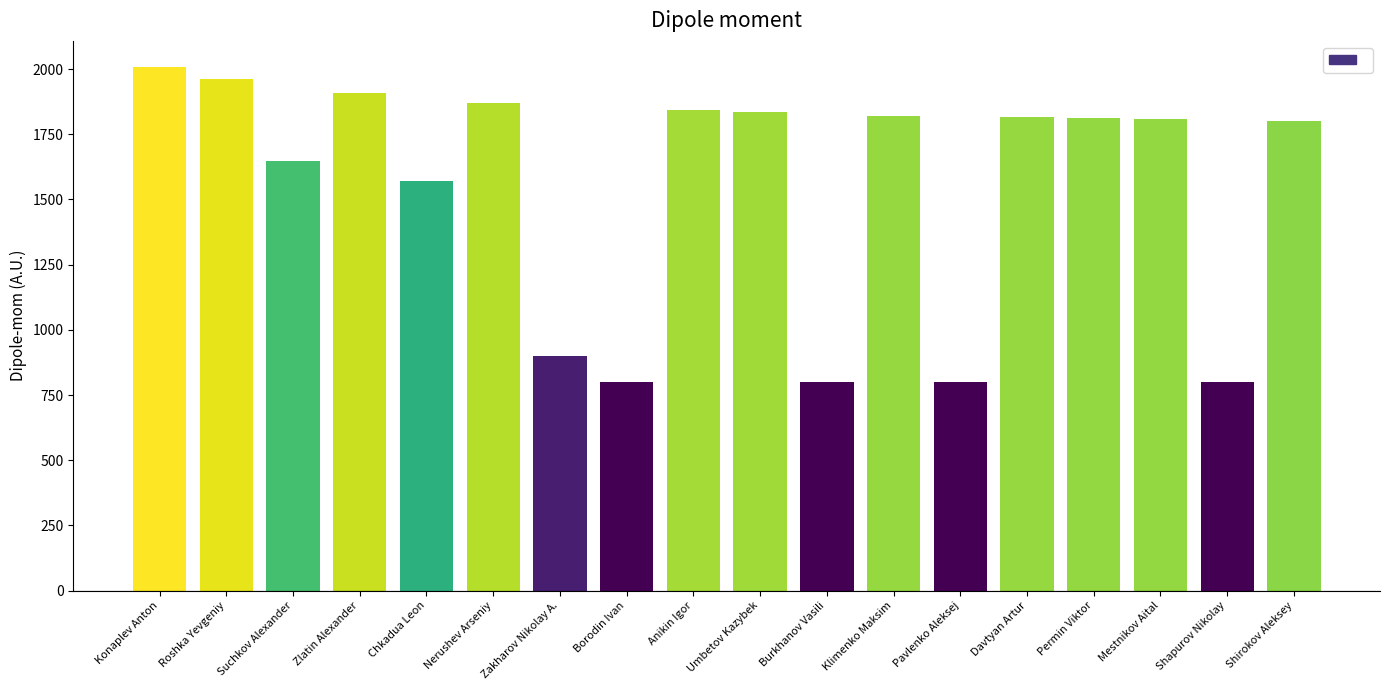

What is the smallest value displayed?

800